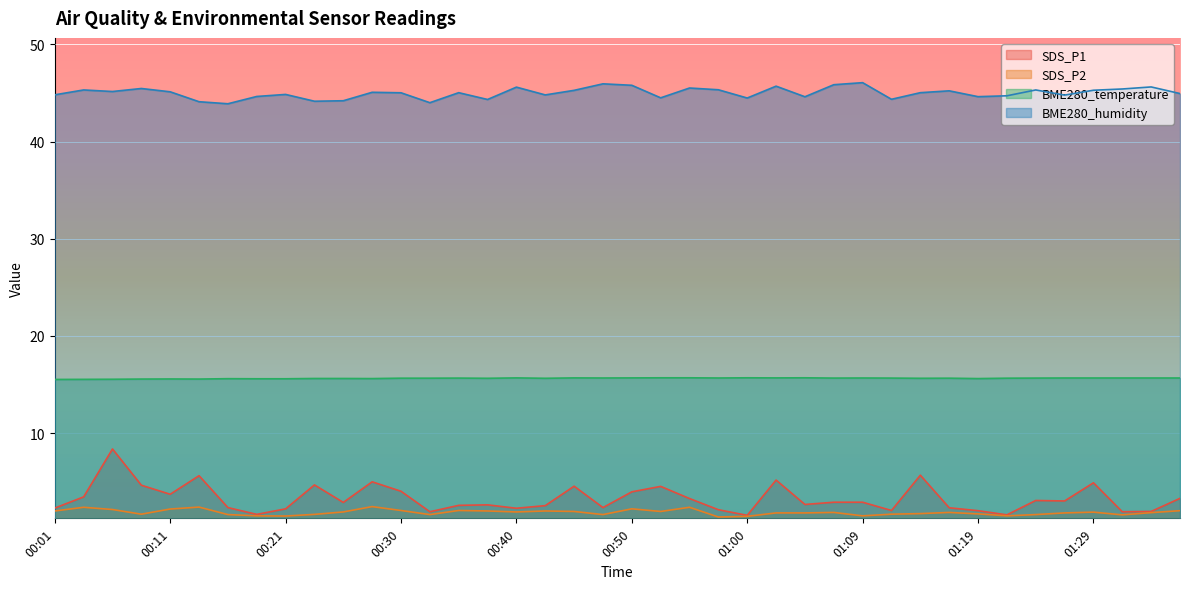

Which category has the lowest value across all series?

00:57